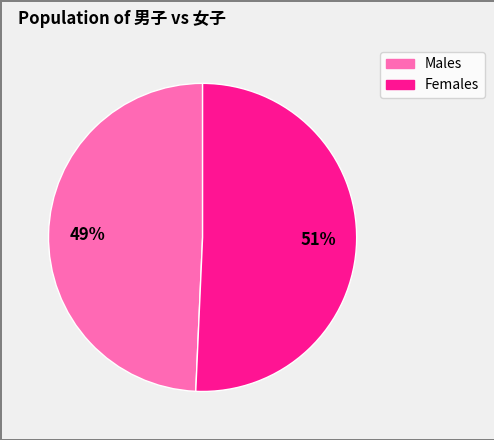

To the nearest percent, what is the average slice percentage?

50%